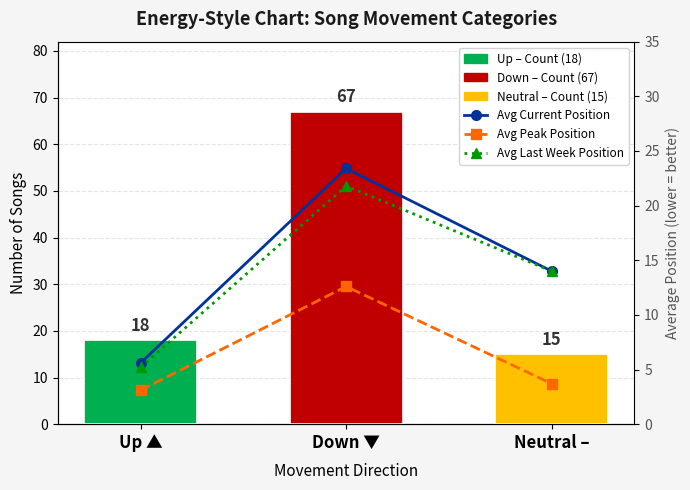

What is the value of the Avg Last Week Position bar at the 2nd from the left?

21.8